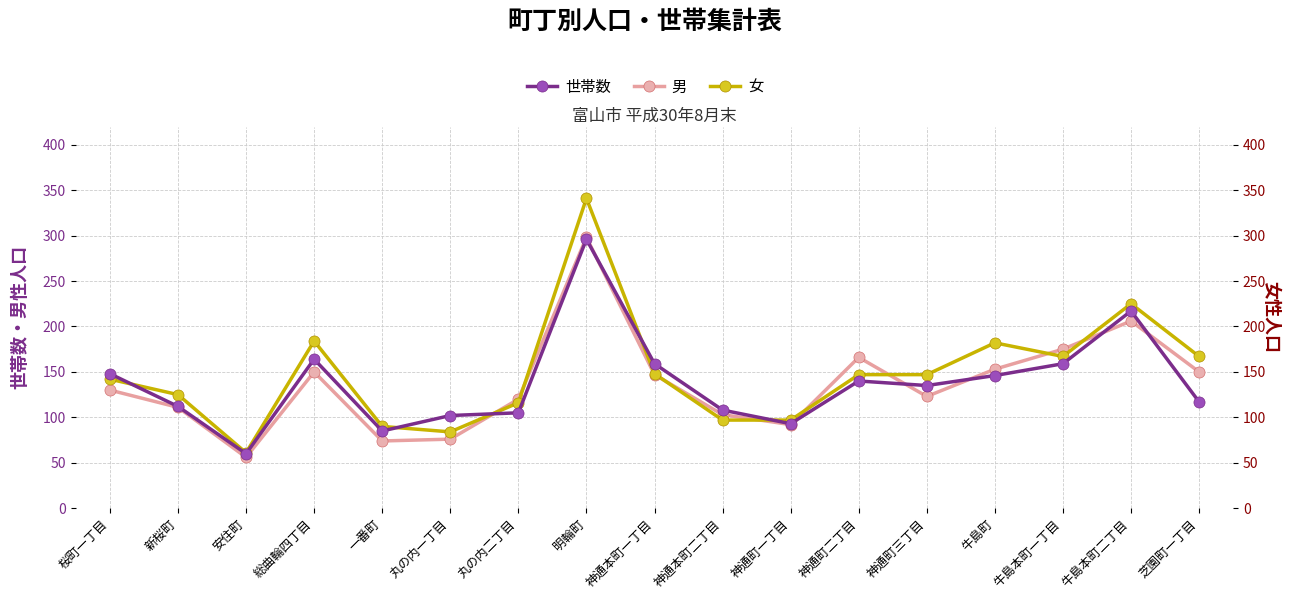

Reading left to right, what are all the values shown in this chart?

世帯数: 148	112	60	164	85	102	105	296	159	108	93	140	135	146	159	217	117
男: 130	111	56	150	74	76	120	298	147	103	92	166	123	153	175	206	150
女: 142	125	61	184	90	84	116	341	148	97	97	147	147	182	167	225	167